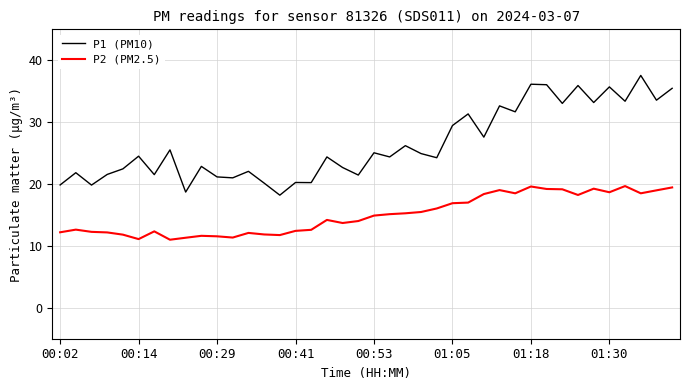

True or false: P1 (PM10) has more than 0 interior local peaks.

True